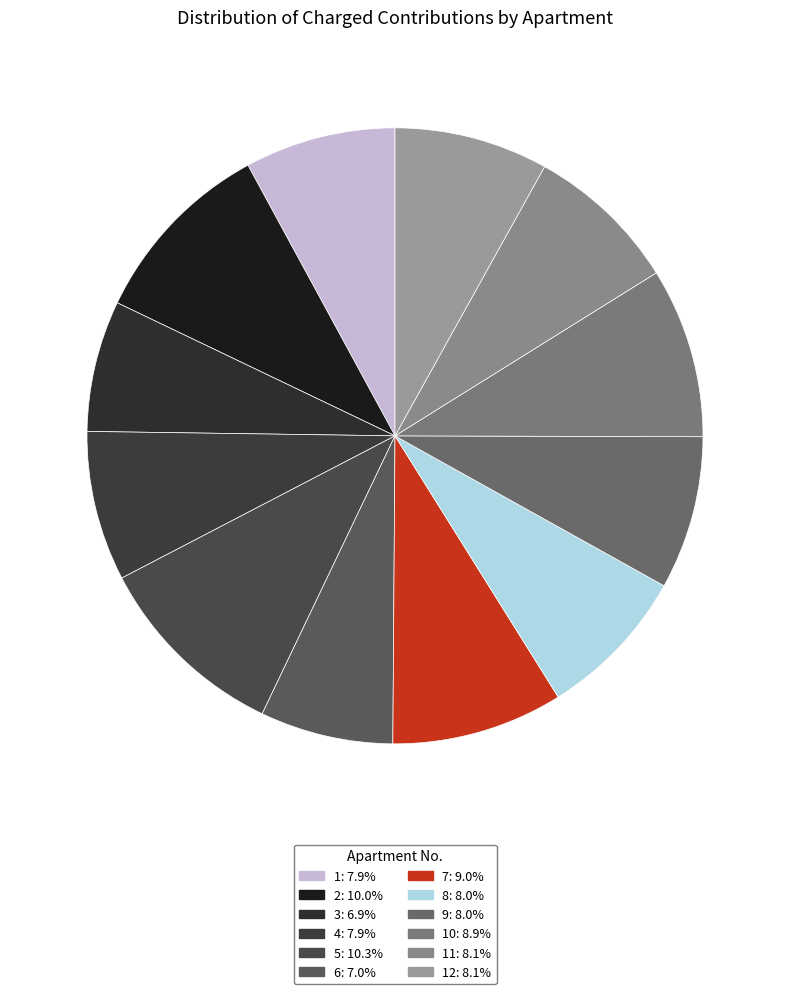

How many slices are in this pie chart?

12